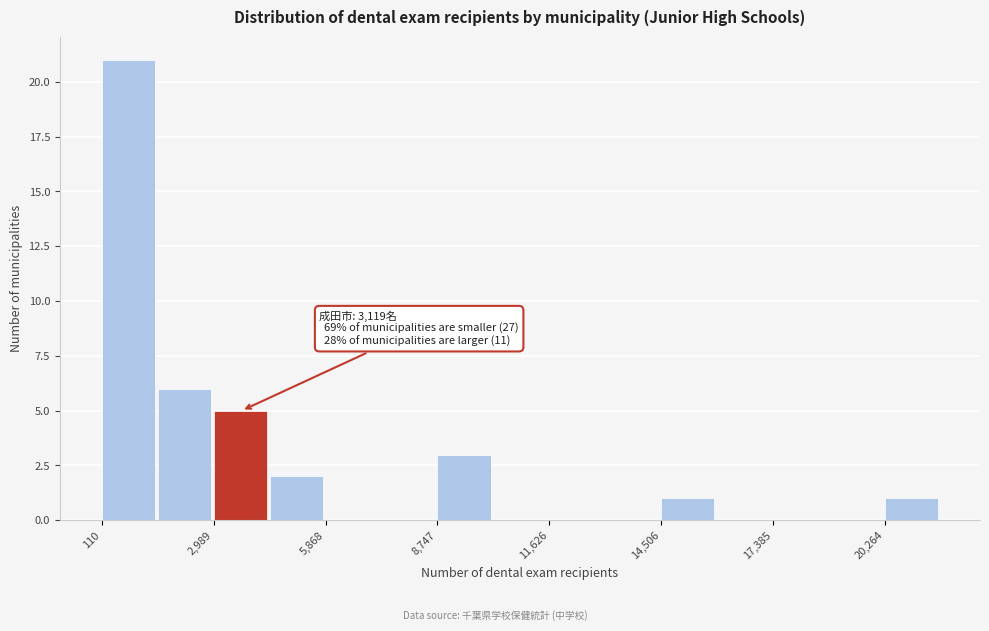

Read against the x-axis, roughly where is the centre of the tallest bar?

1000